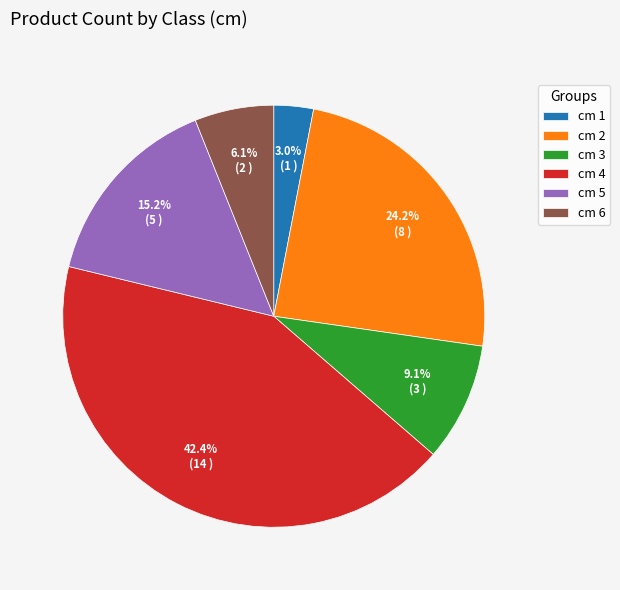

Between cm 4 and cm 1, which is larger?

cm 4